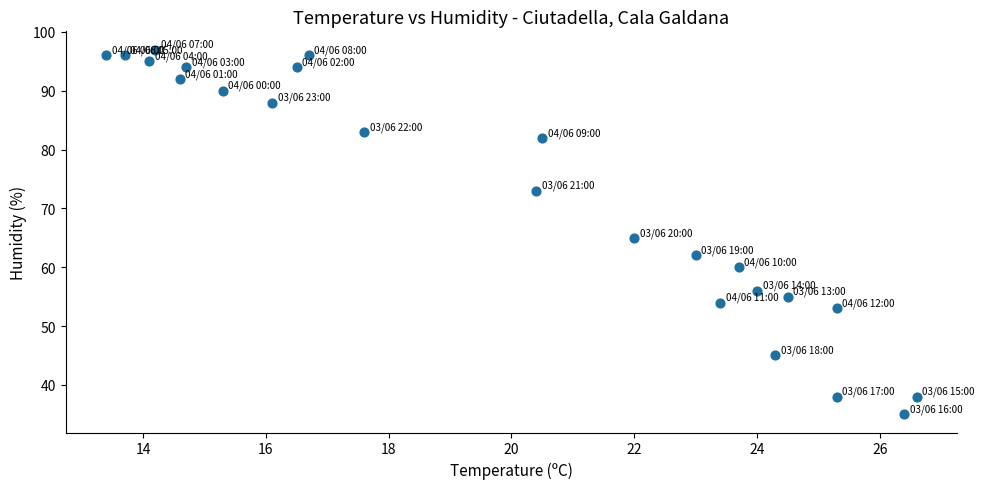

What Y value in the scatter plot is closest to 66?

65